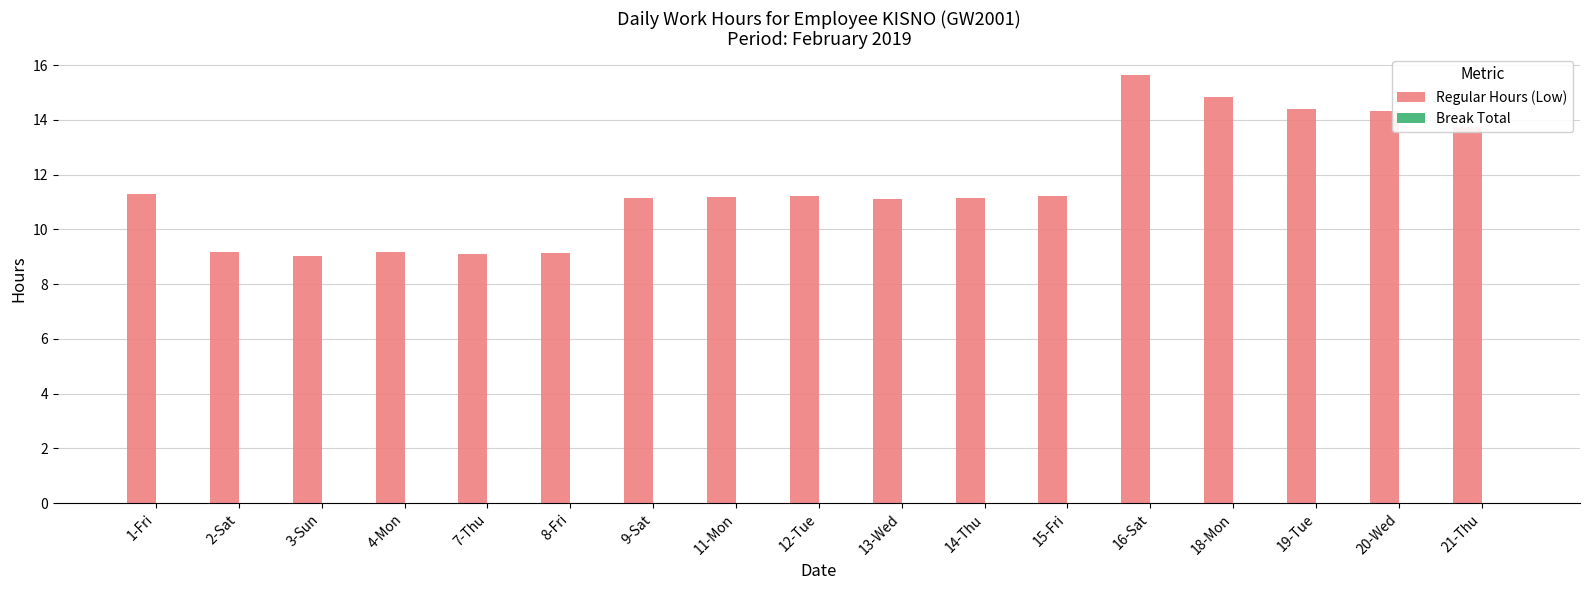

What position from the left is 16-Sat?

13